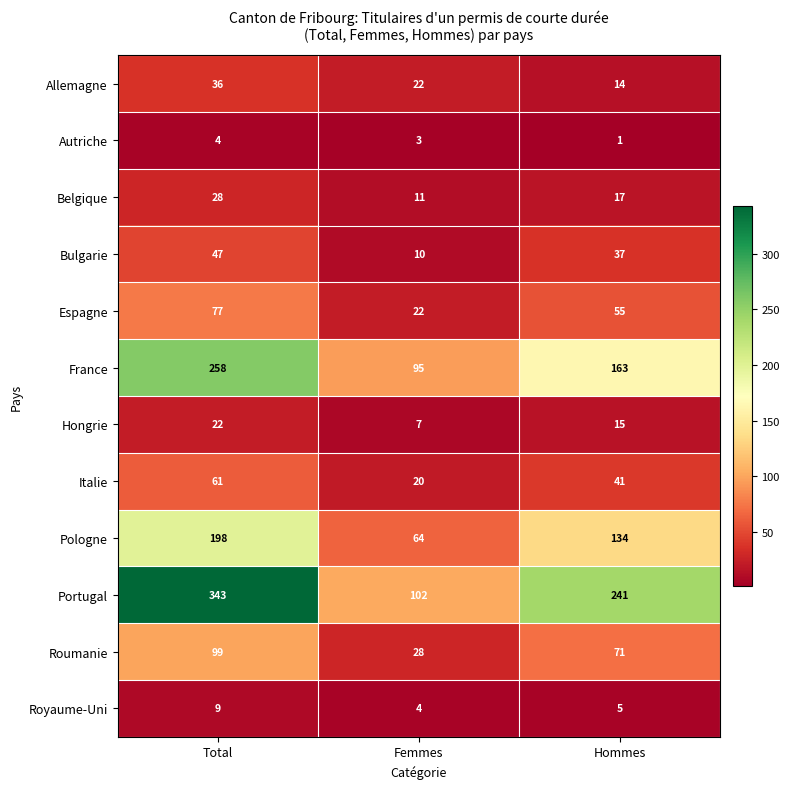

What is the greatest value displayed?

343